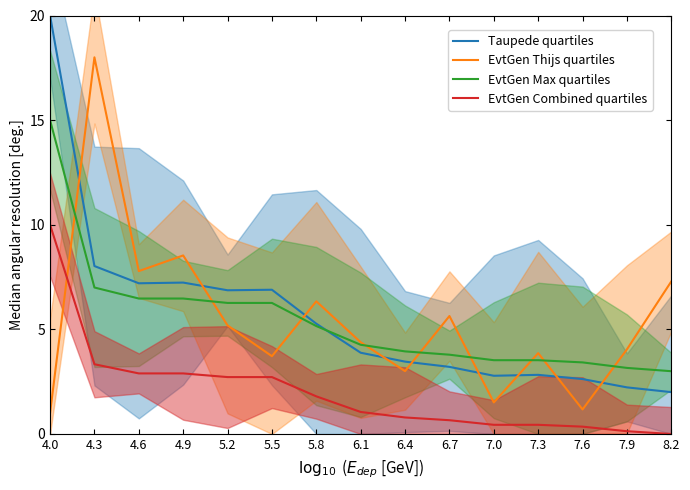

True or false: Taupede quartiles and EvtGen Combined quartiles cross at least once.

False